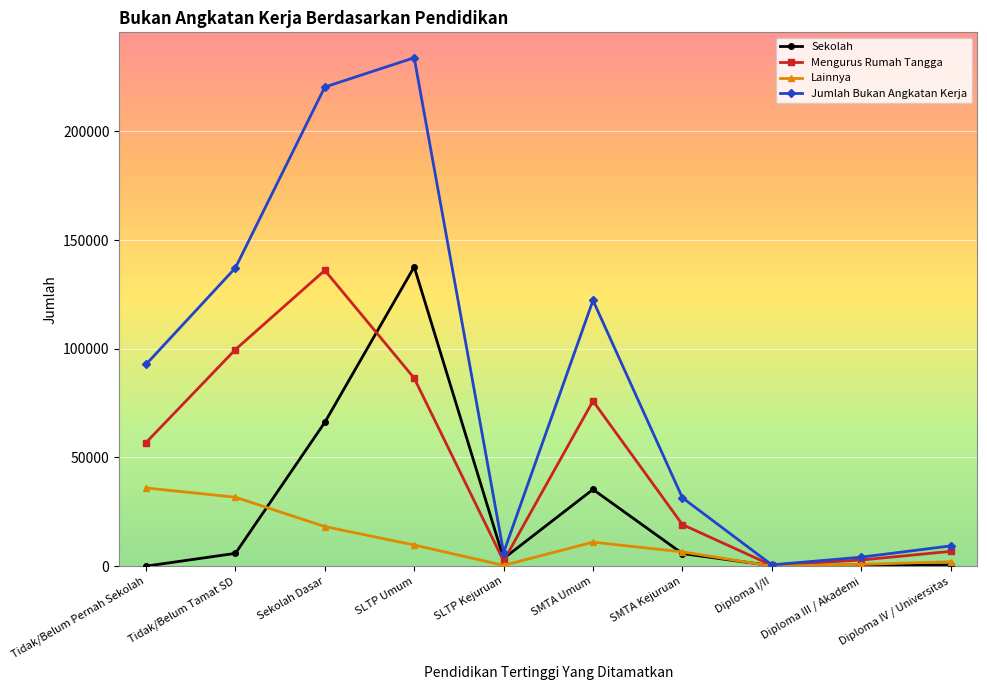

Rank the series by their average value, from lowest to highest.

Lainnya, Sekolah, Mengurus Rumah Tangga, Jumlah Bukan Angkatan Kerja